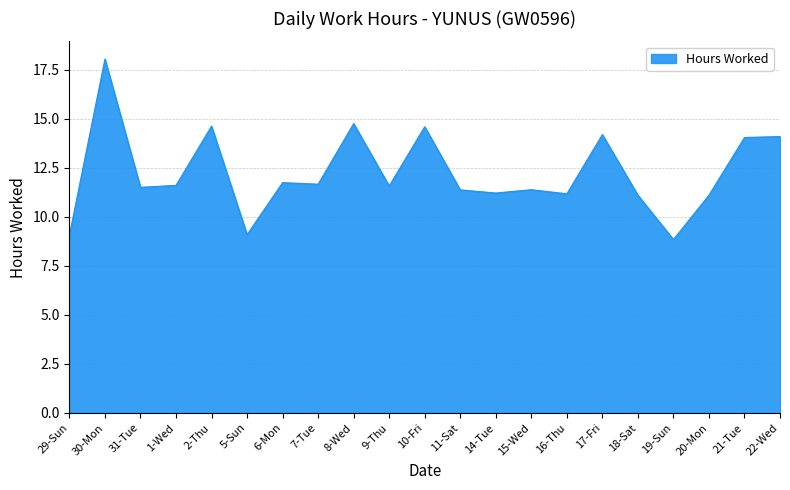

What position from the right is 29-Sun?

21